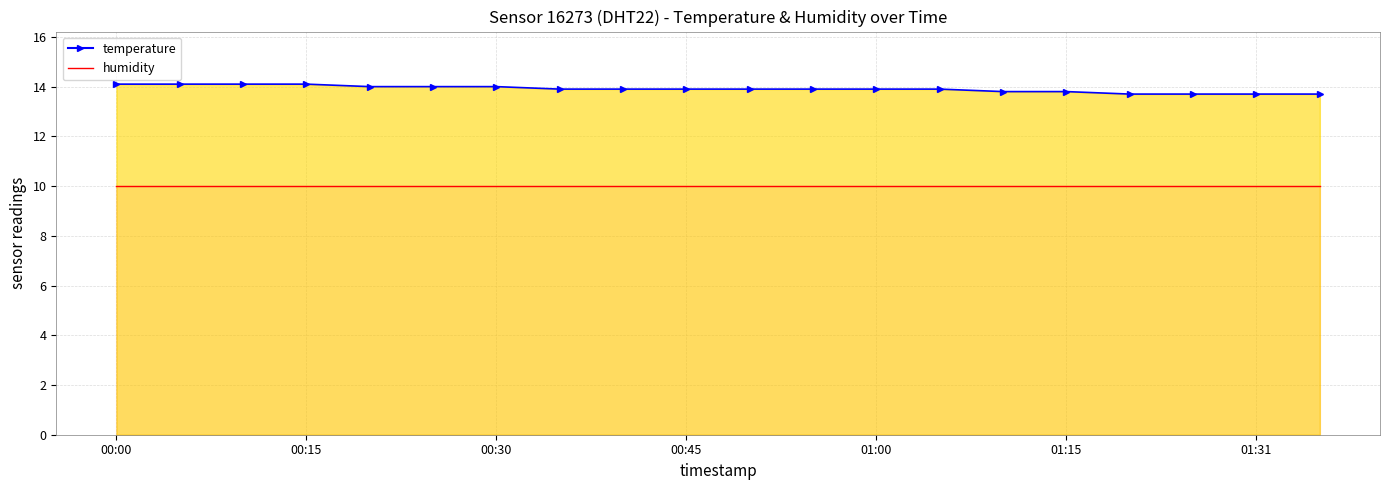

True or false: temperature and humidity intersect in this chart.

False